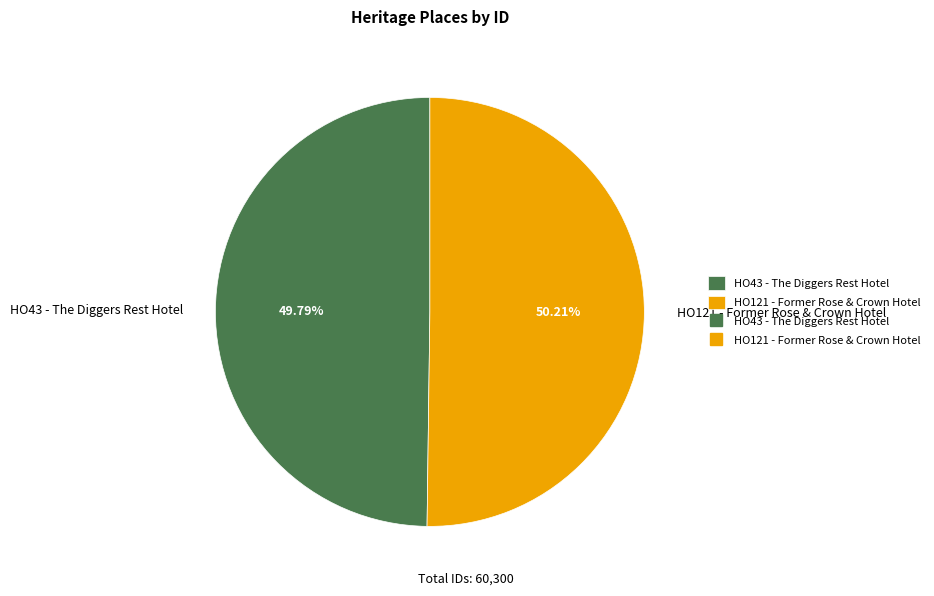

The HO121 - Former Rose & Crown Hotel slice represents 62% of the pie. True or false?

False